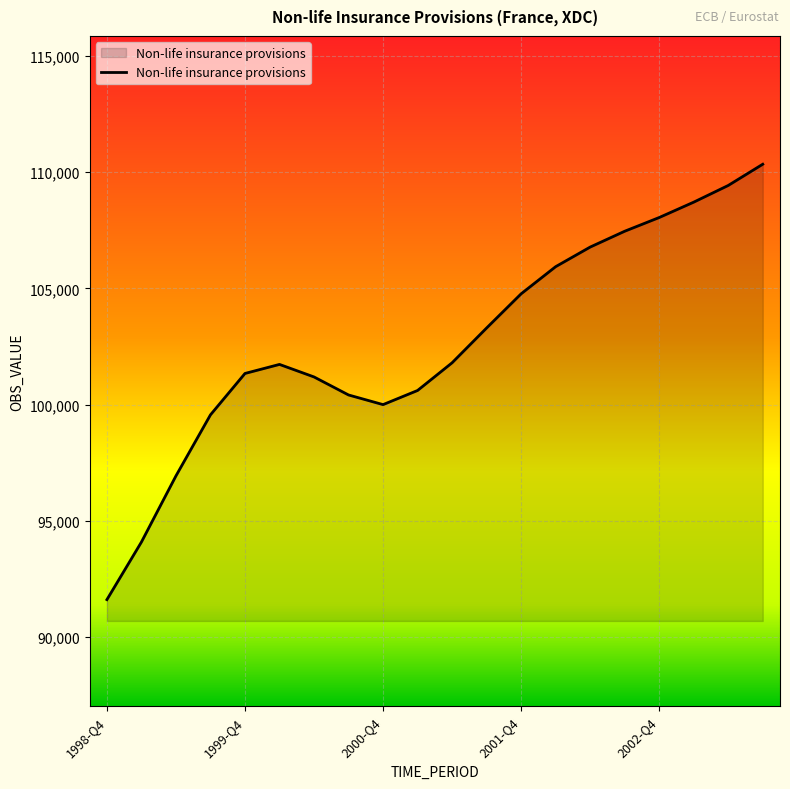

What is the smallest value displayed?

91616